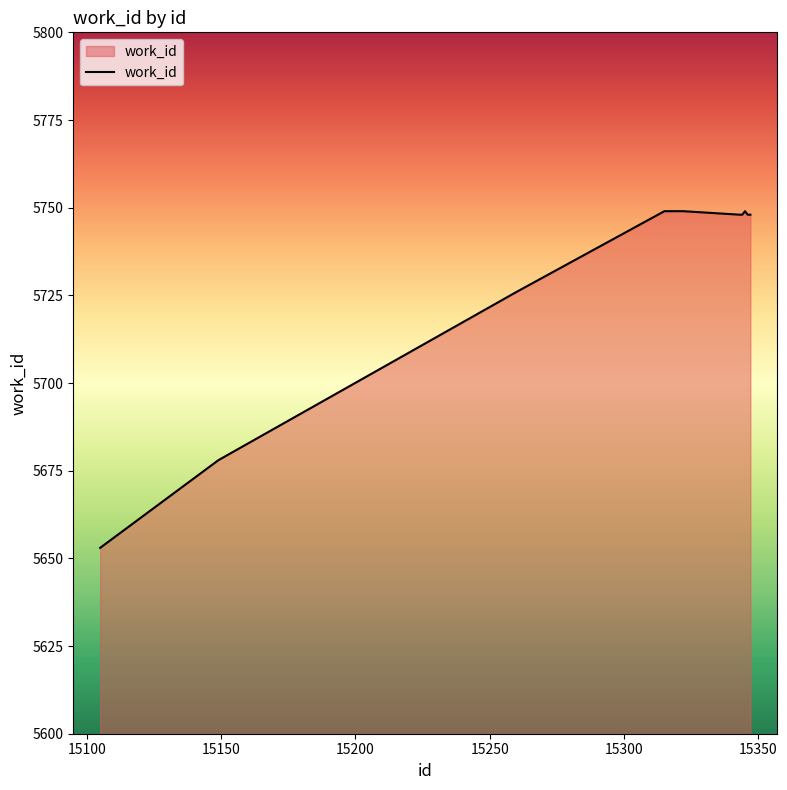

What is the difference between the maximum and minimum values?

96